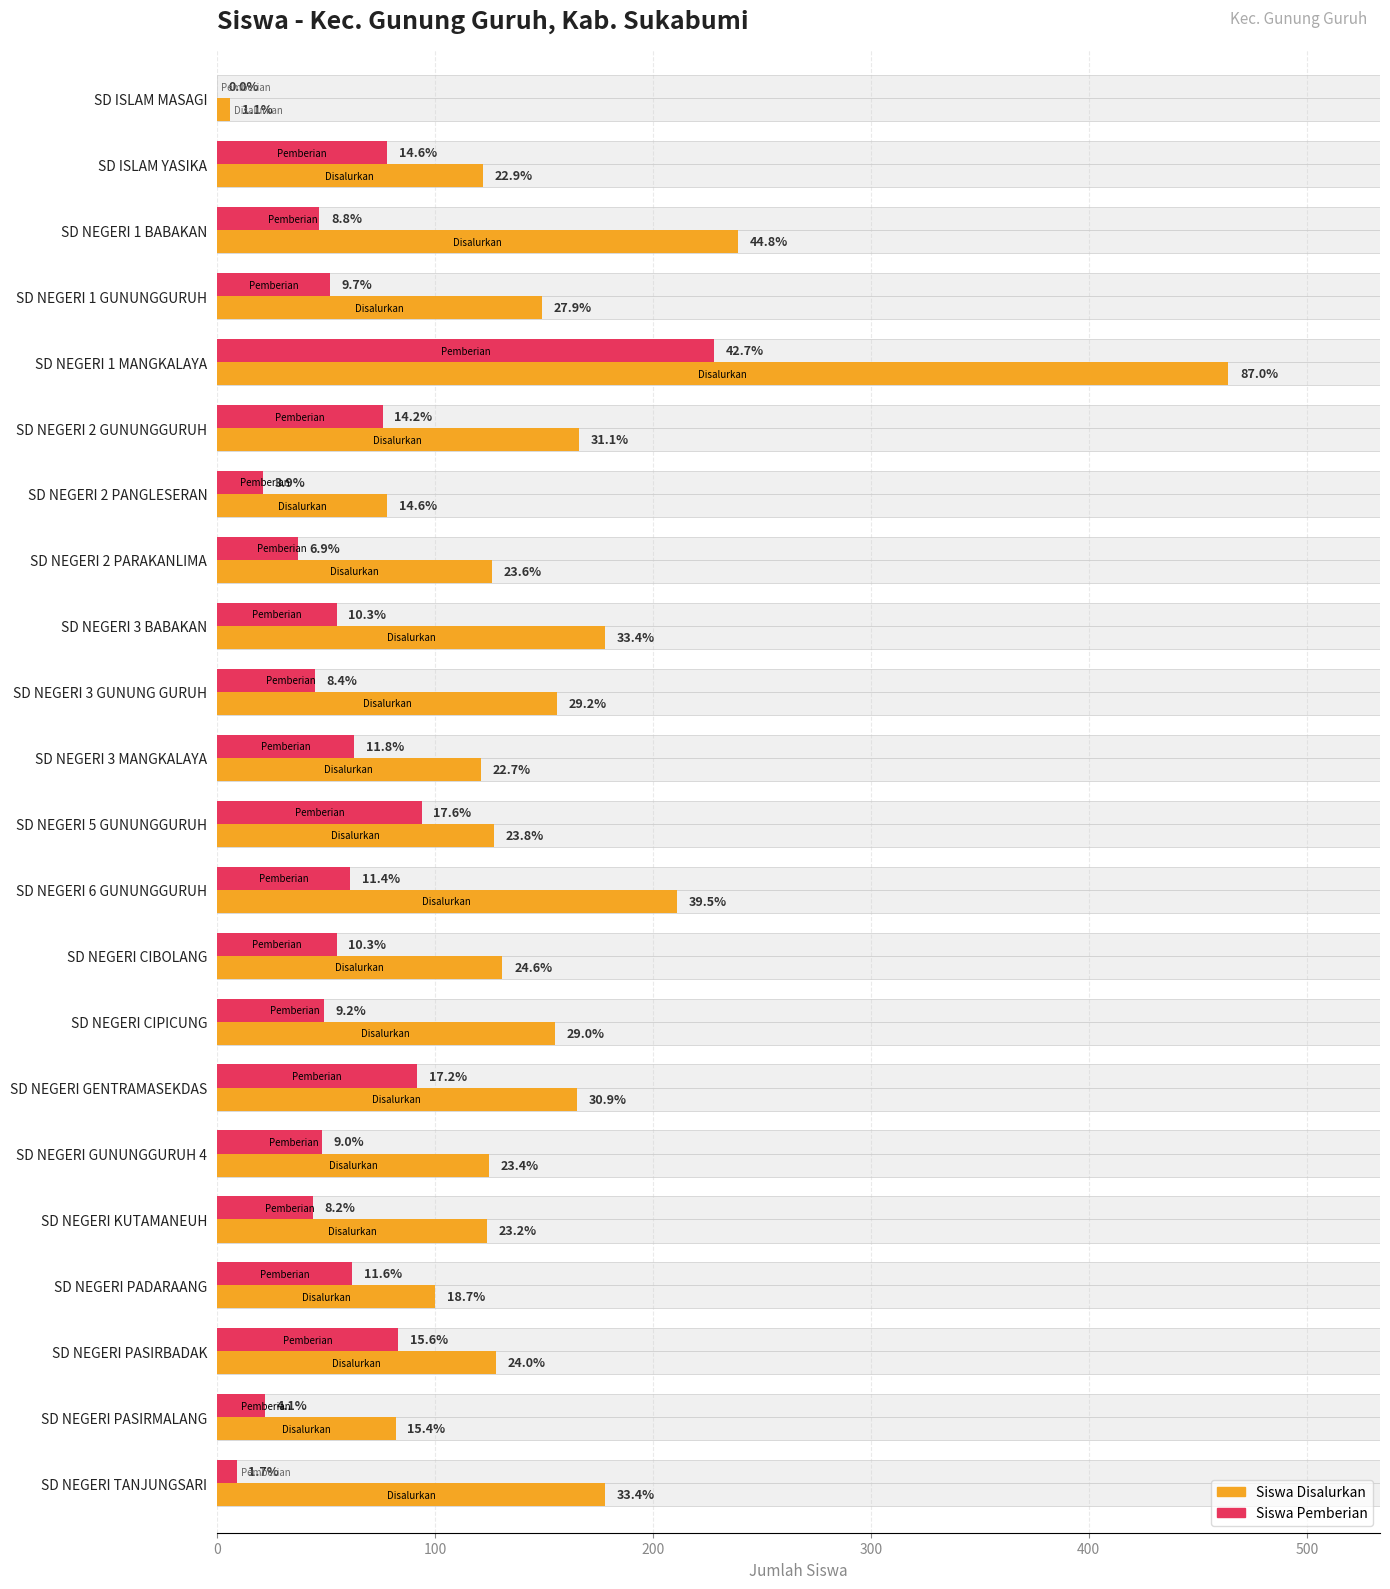

Between SD ISLAM MASAGI and SD NEGERI 2 PANGLESERAN, which is larger?

SD NEGERI 2 PANGLESERAN